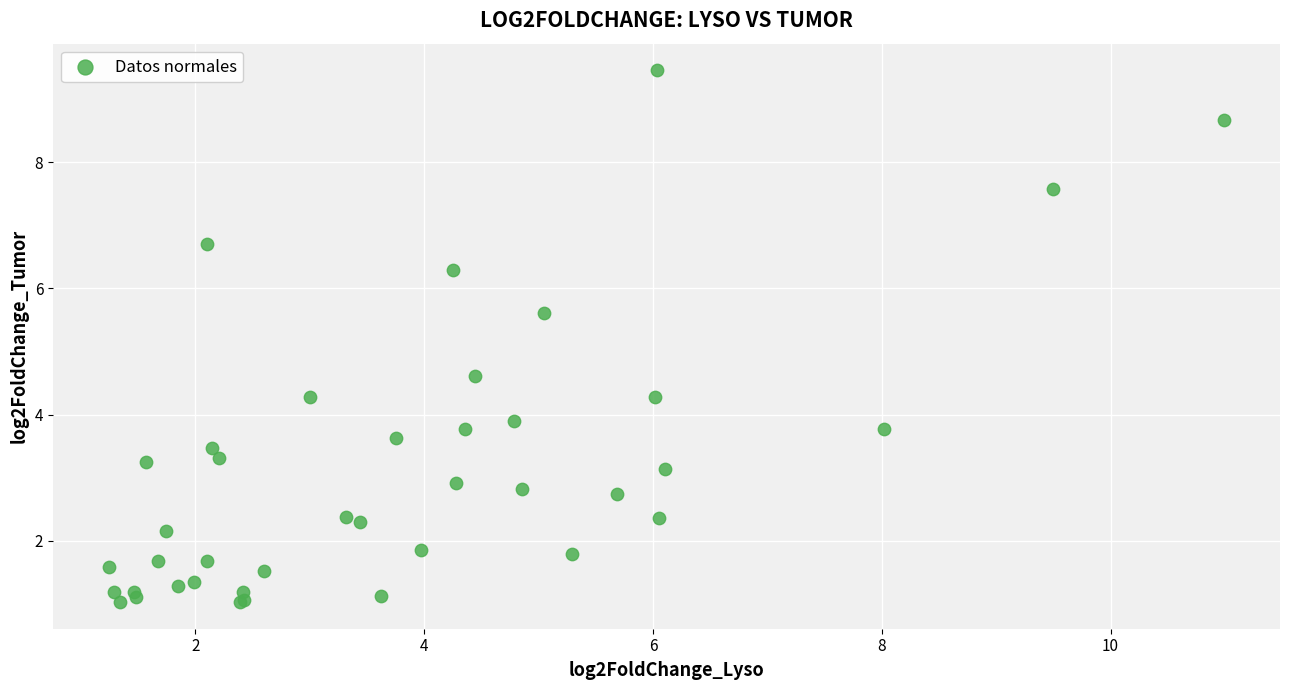

What Y value in the scatter plot is closest to 5?

4.6